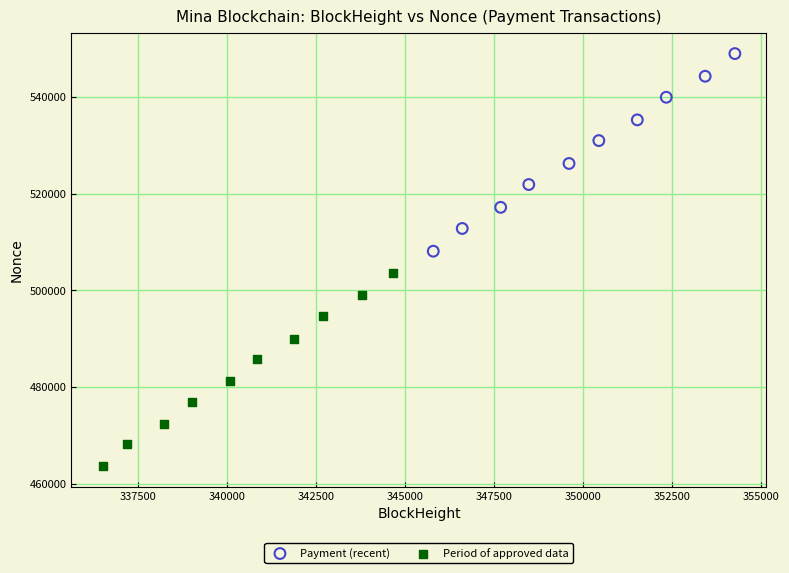

Which series has the widest spread of Y values?

Payment (recent)